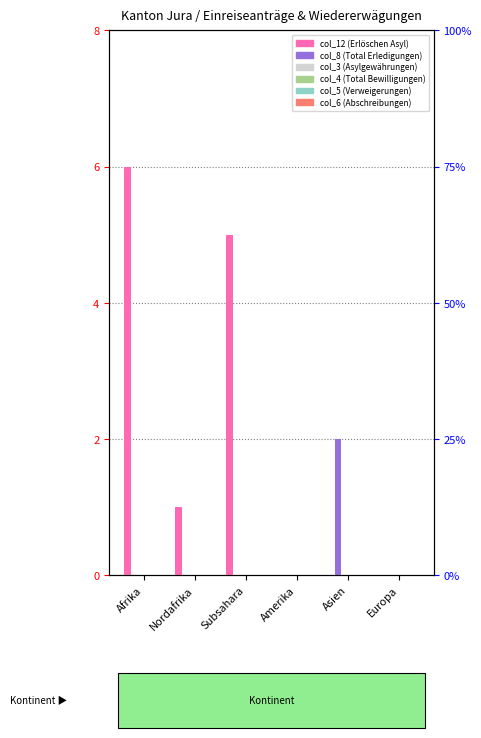

Reading left to right, what are all the values shown in this chart?

col_12 (Erlöschen Asyl): 6	1	5	0	0	0
col_8 (Total Erledigungen): 0	0	0	0	2	0
col_3 (Asylgewährungen): 0	0	0	0	0	0
col_4 (Total Bewilligungen): 0	0	0	0	0	0
col_5 (Verweigerungen): 0	0	0	0	0	0
col_6 (Abschreibungen): 0	0	0	0	0	0